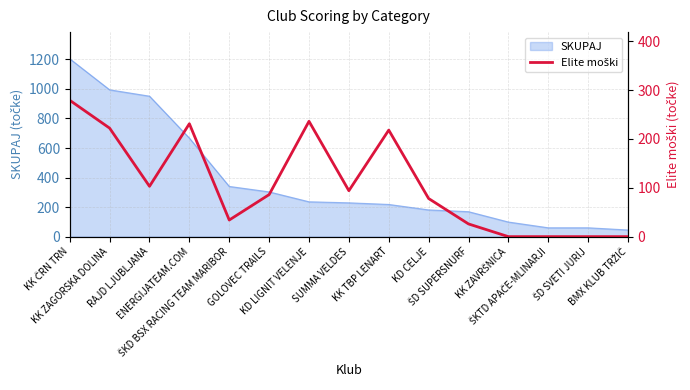

Reading left to right, what are all the values shown in this chart?

KK ČRN TRN=279	KK ZAGORSKA DOLINA=222	RAJD LJUBLJANA=103	ENERGIJATEAM.COM=231	ŠKD BSX RACING TEAM MARIBOR=34	GOLOVEC TRAILS=86	KD LIGNIT VELENJE=236	SUMMA VELDES=94	KK TBP LENART=218	KD CELJE=78	ŠD SUPERSNURF=26	KK ZAVRŠNICA=0	ŠKTD APAČE-MLINARJI=0	ŠD SVETI JURIJ=0	BMX KLUB TRŽIČ=0